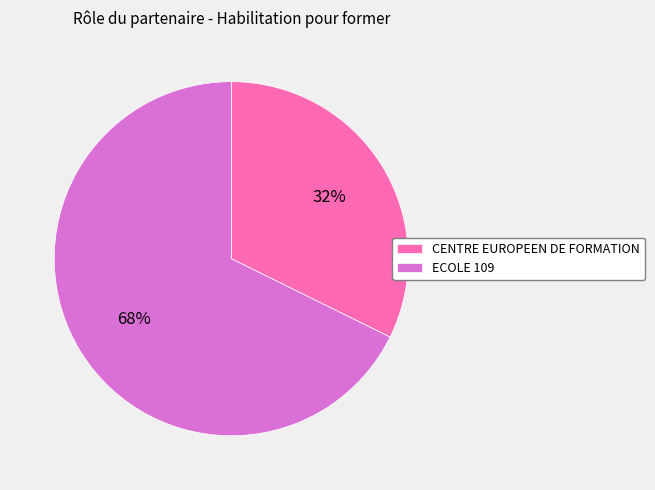

How many slices are in this pie chart?

2